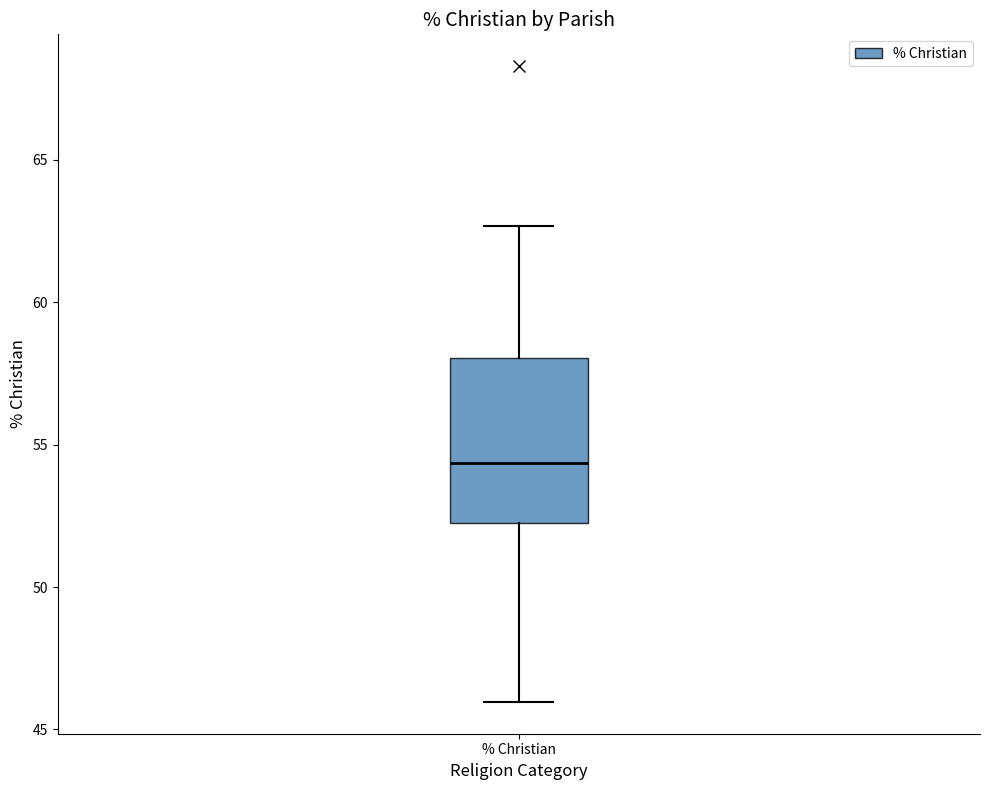

Transcribe this box plot: give where the median line is, the range the box spans, and where the two whiskers end, as read against the y-axis. The values are not printed on the chart, so give them approximately, as read against the axis.

median 54.5, box 52.0 to 58.0, whiskers 46.0 to 62.5